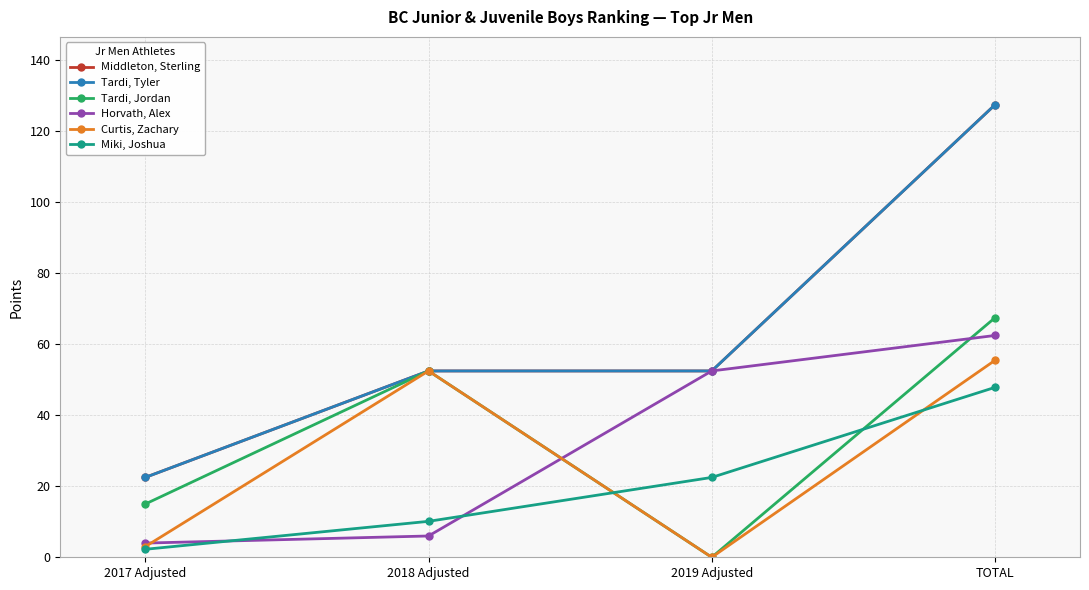

At which category does the chart reach its peak across all series?

TOTAL